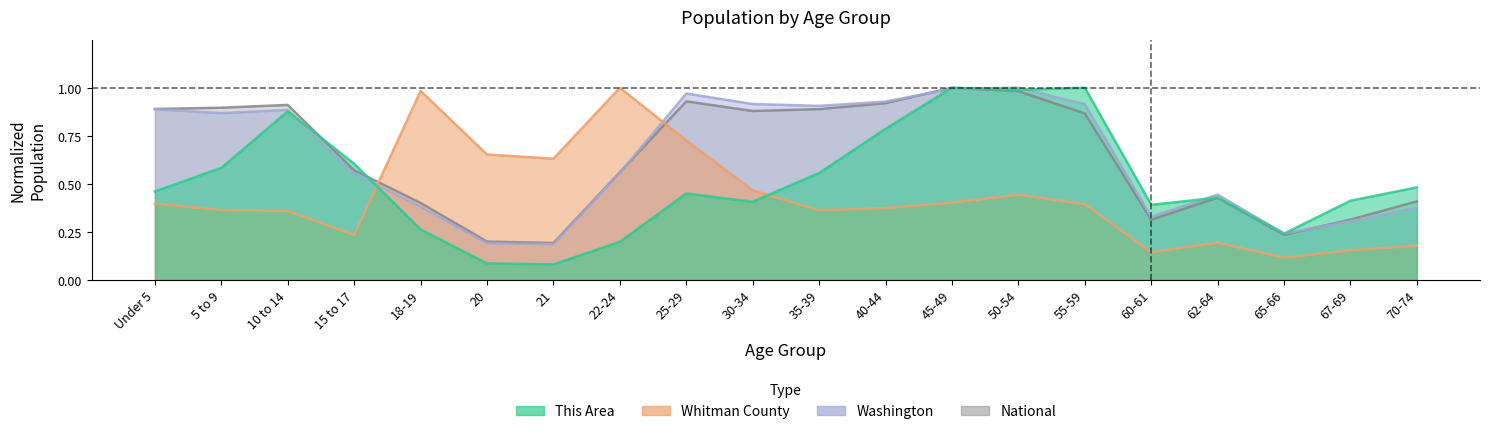

What is the total value across all series at 20?

1.1